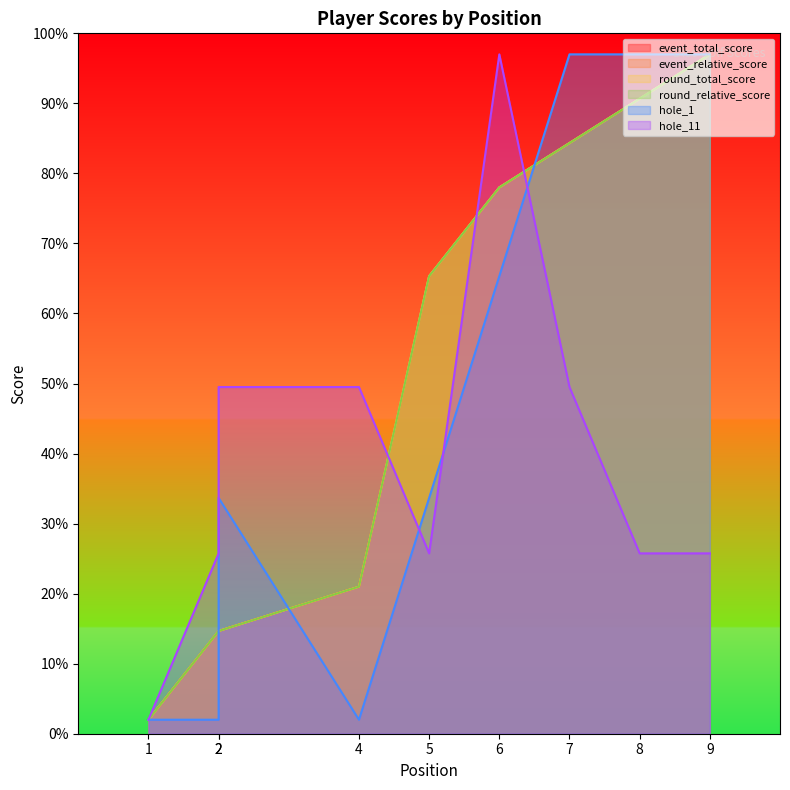

The hole_1 series shows 1.3 at 2. True or false?

False